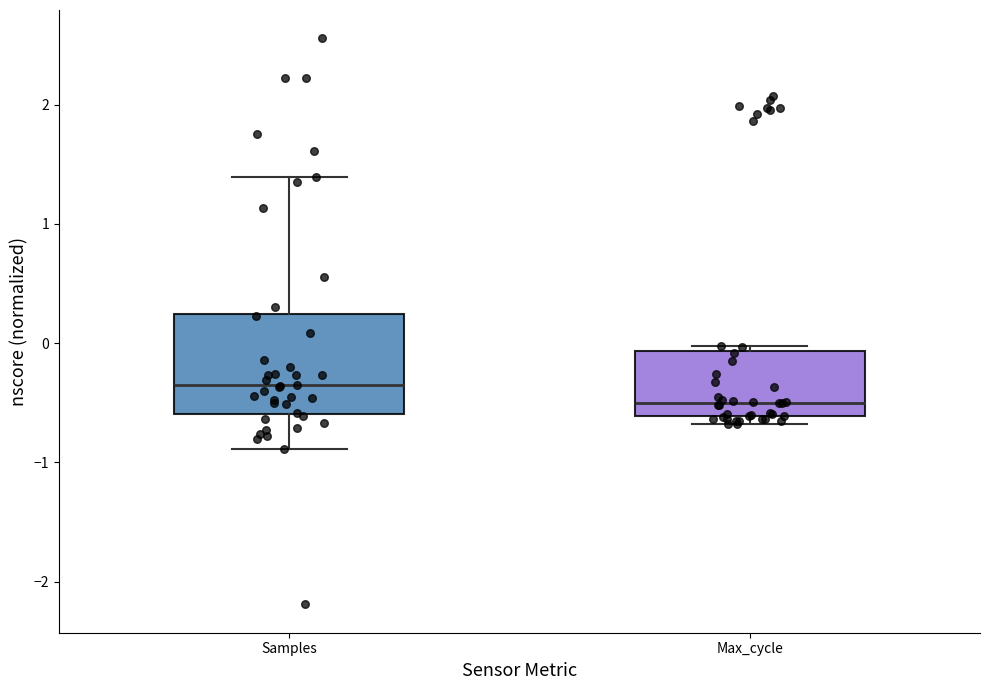

Comparing the boxes themselves (not the whiskers), which one is the tallest?

Samples